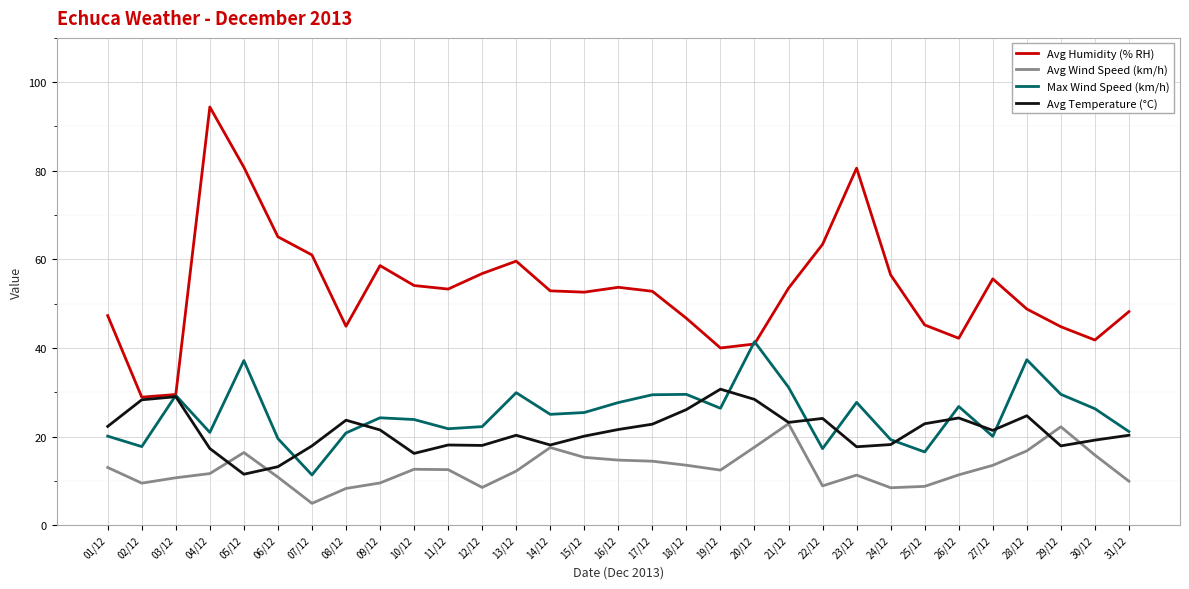

At how many categories does at least one series exceed 24?

31